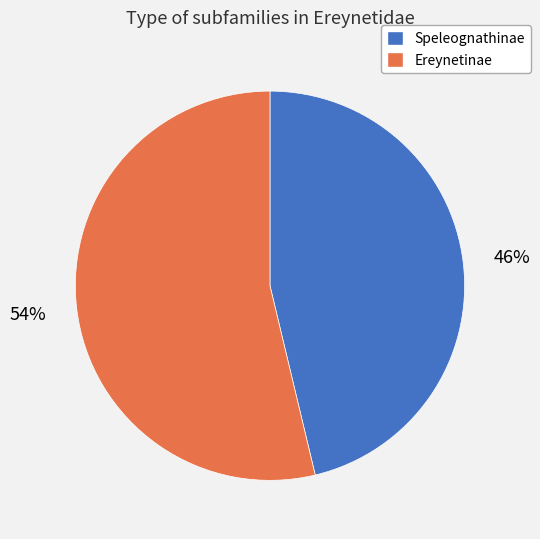

Count the number of slices in the pie.

2